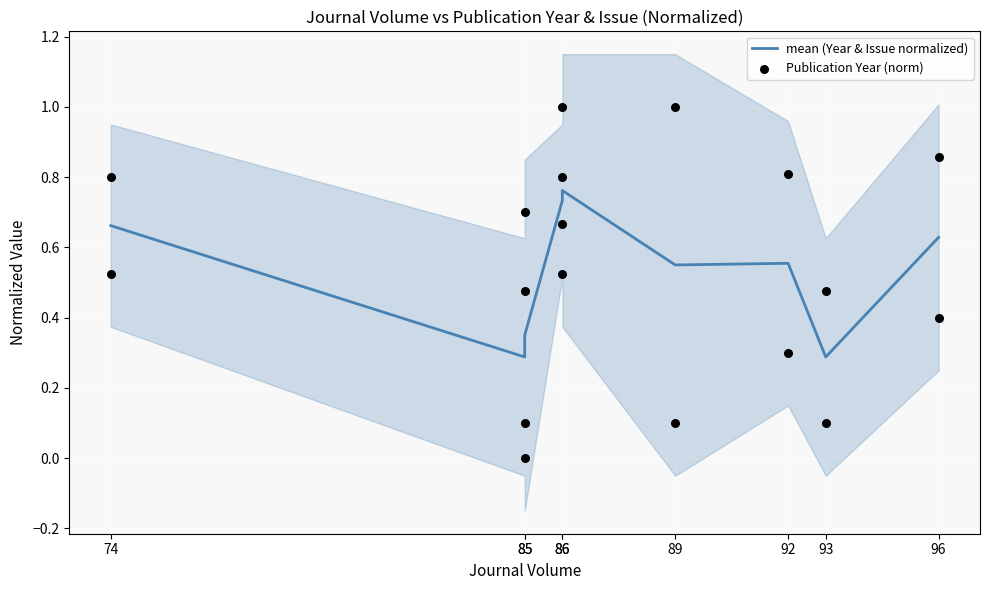

Is the value of Publication Year (norm) at 86 greater than the value of mean (Year & Issue normalized) at 74?

Yes